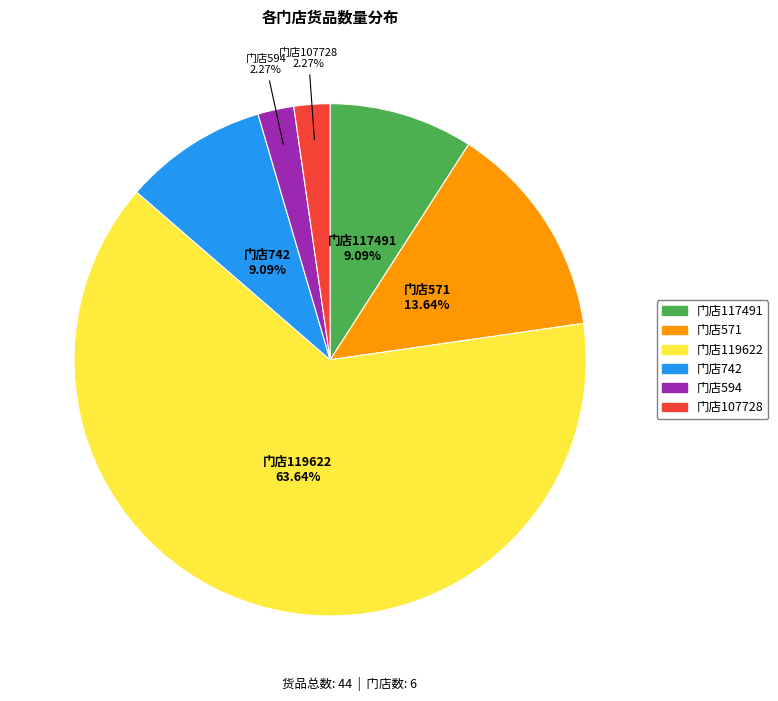

Is there any slice that represents more than half of the pie?

Yes